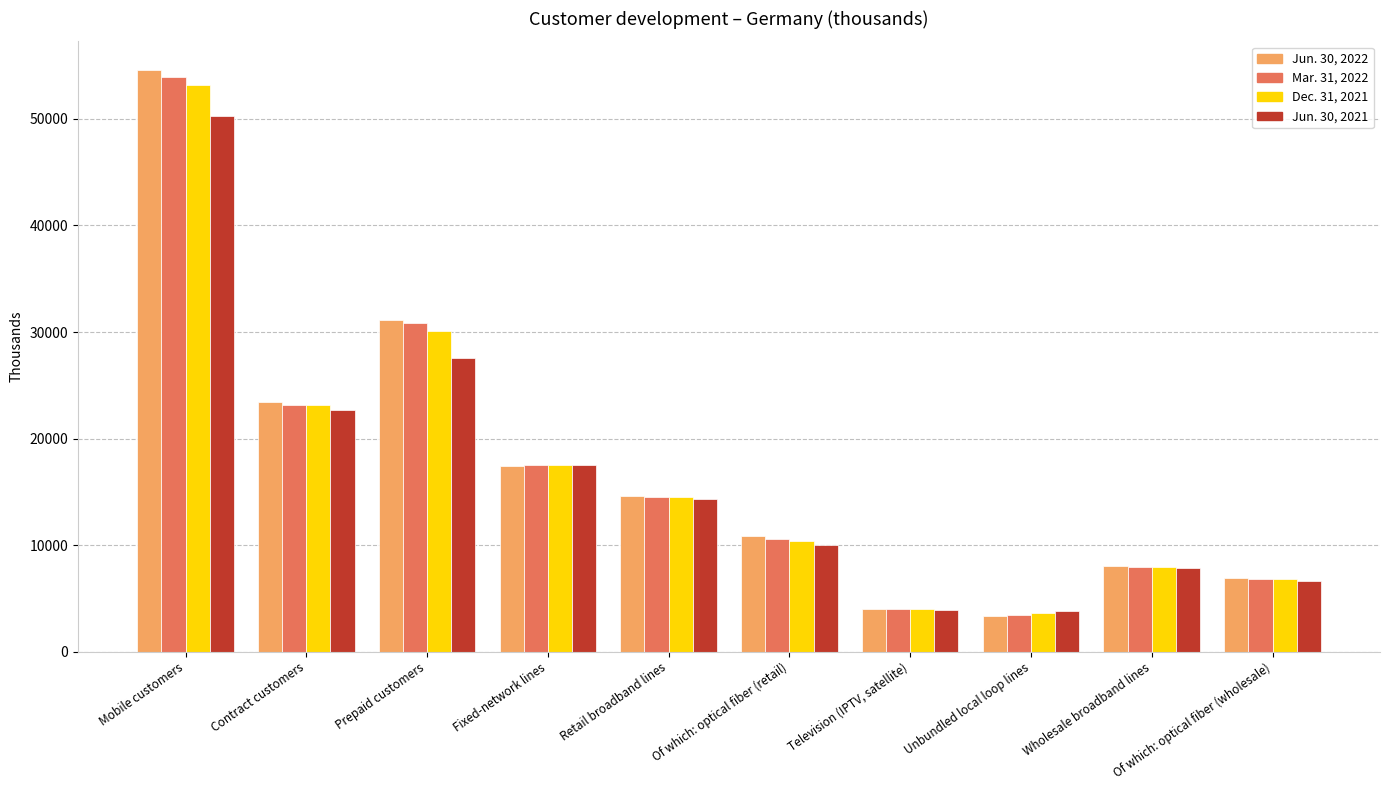

What is the label of the 5th bar from the left?

Retail broadband lines